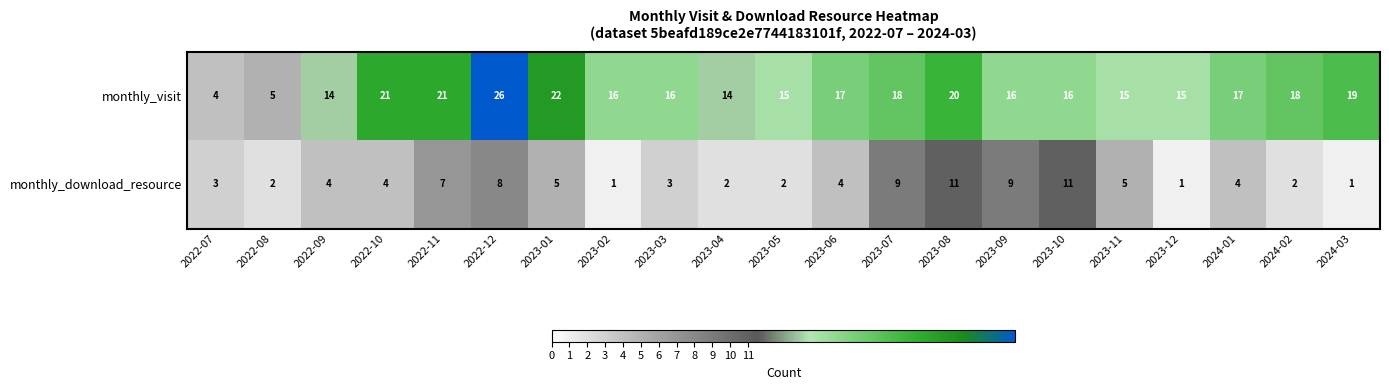

At which label does monthly_visit first exceed 16?

2022-10